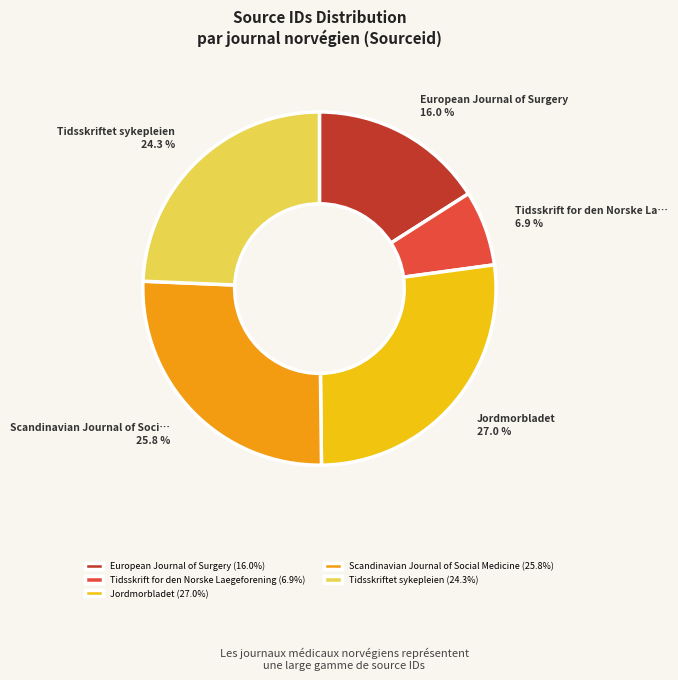

What percentage is NOT represented by European Journal of Surgery?

84.0%